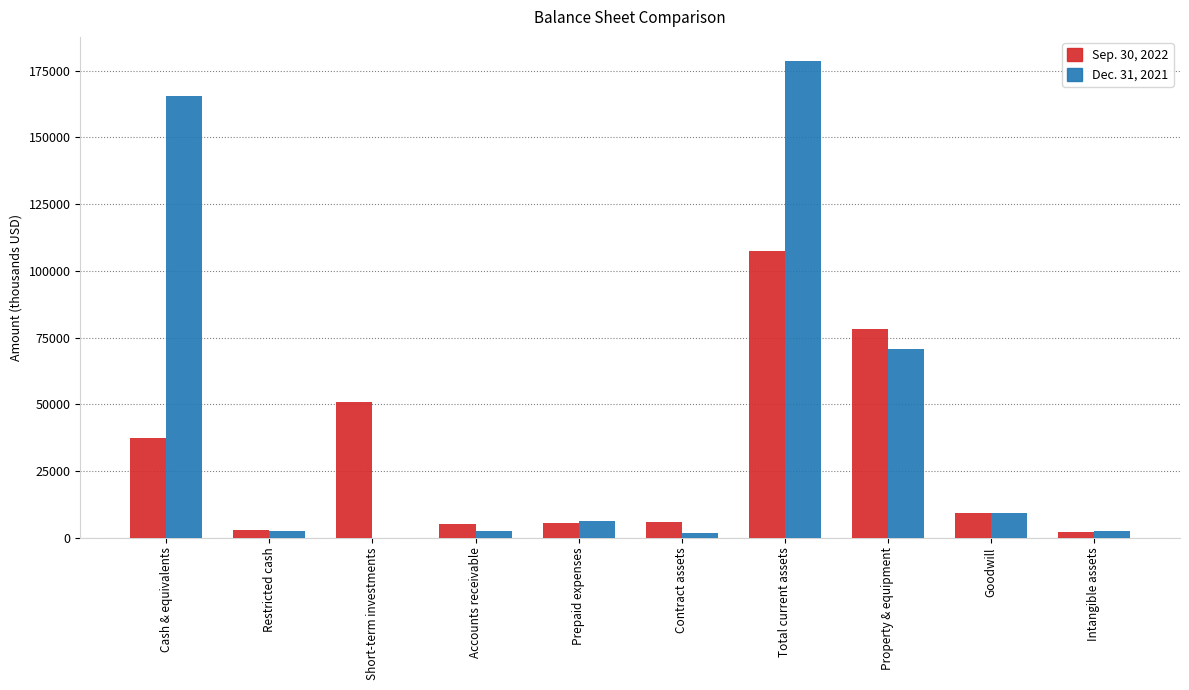

Which category has the highest value across all series?

Total current assets